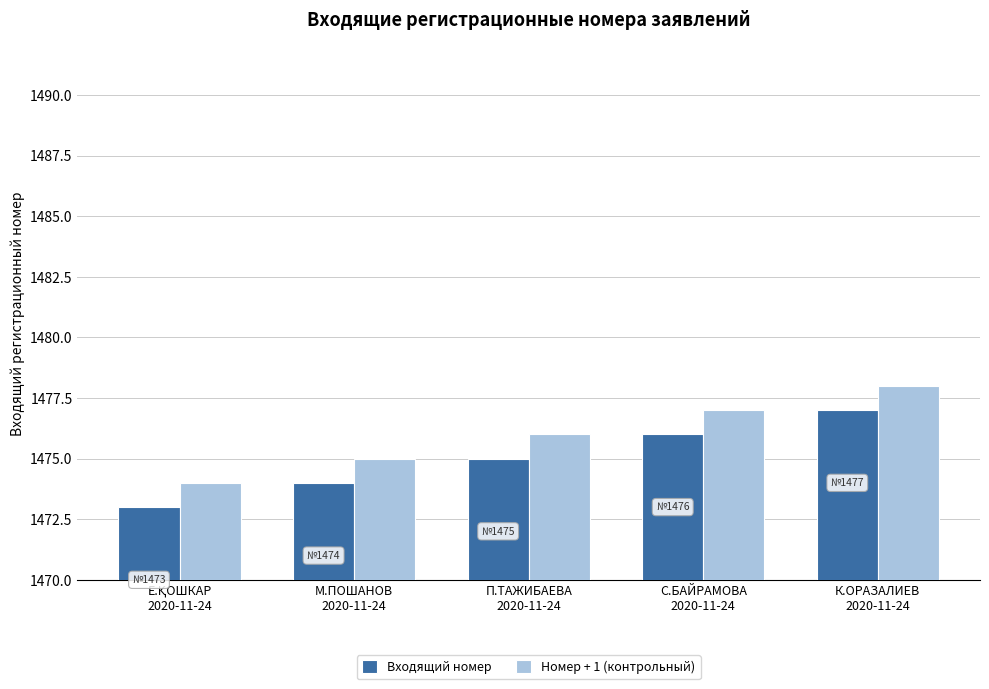

What is the label of the 5th bar from the left?

К.ОРАЗАЛИЕВ
2020-11-24